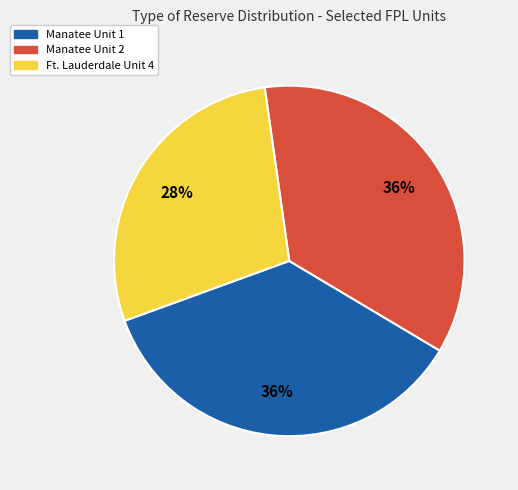

Does any single category account for the majority?

No